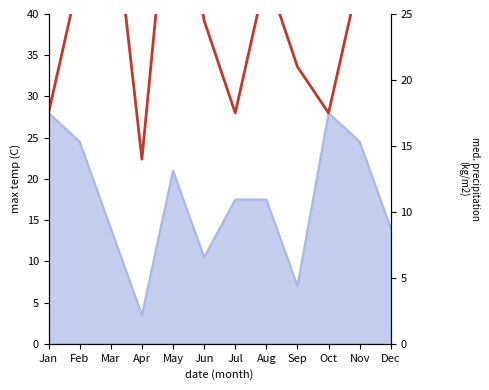

Which label corresponds to the largest value in the chart?

May